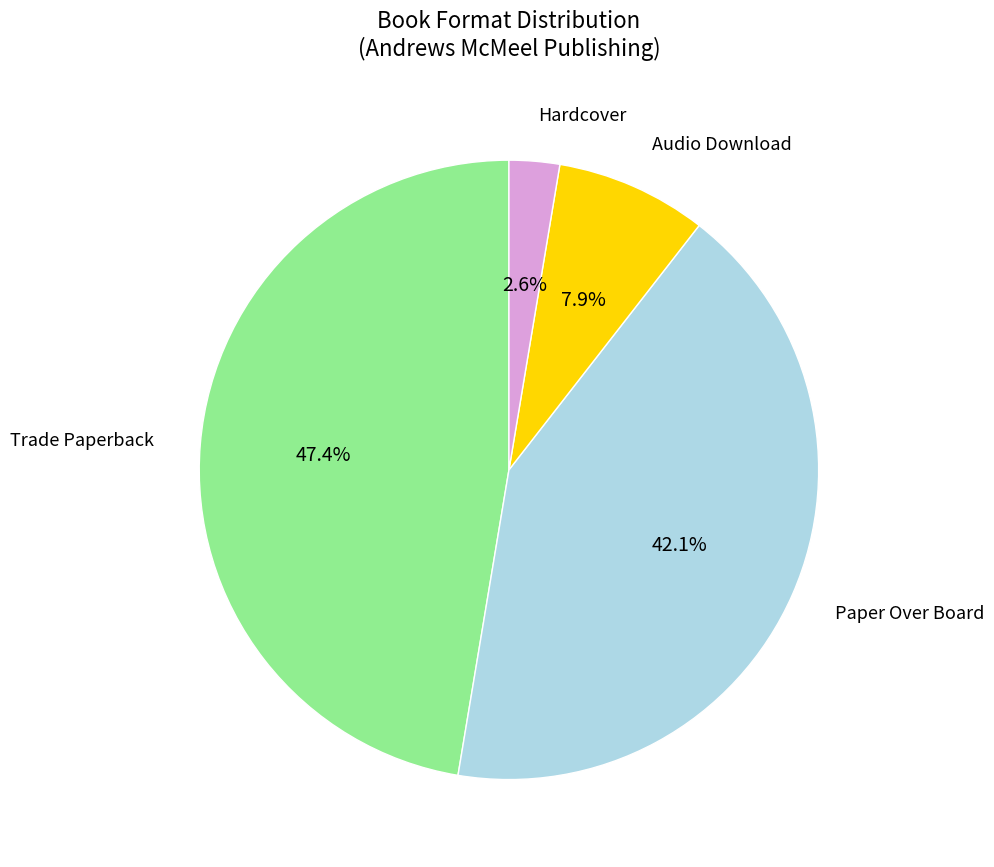

Rank the categories by value from highest to lowest.

Trade Paperback, Paper Over Board, Audio Download, Hardcover